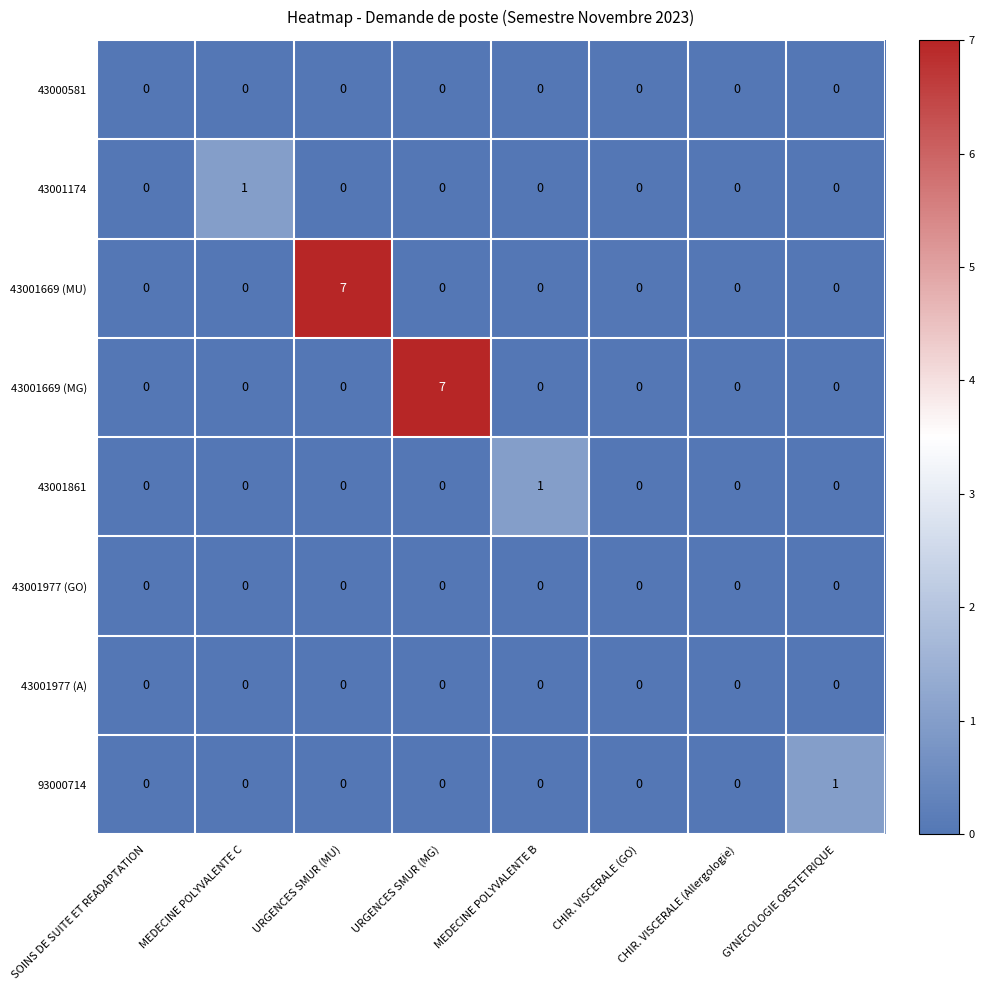

The 43000581 series shows 0 at CHIR. VISCERALE (Allergologie). True or false?

True